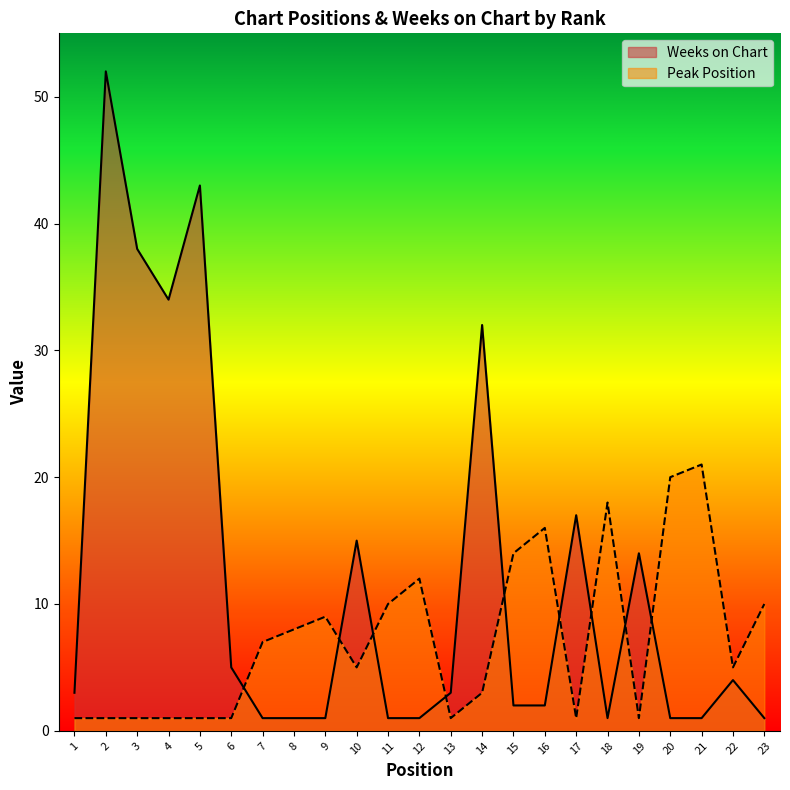

At how many categories does at least one series exceed 14?

11